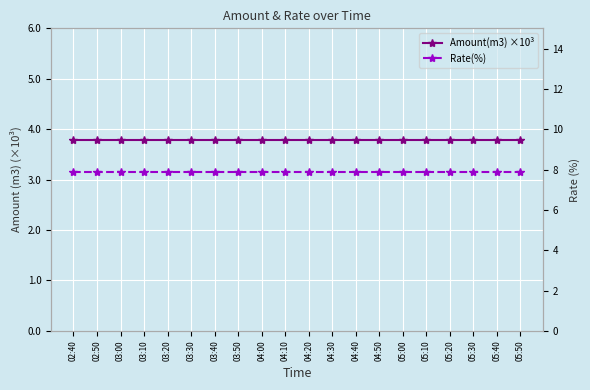

Between 03:30 and 03:40, which series saw the biggest shift?

Amount(m3) ×10³